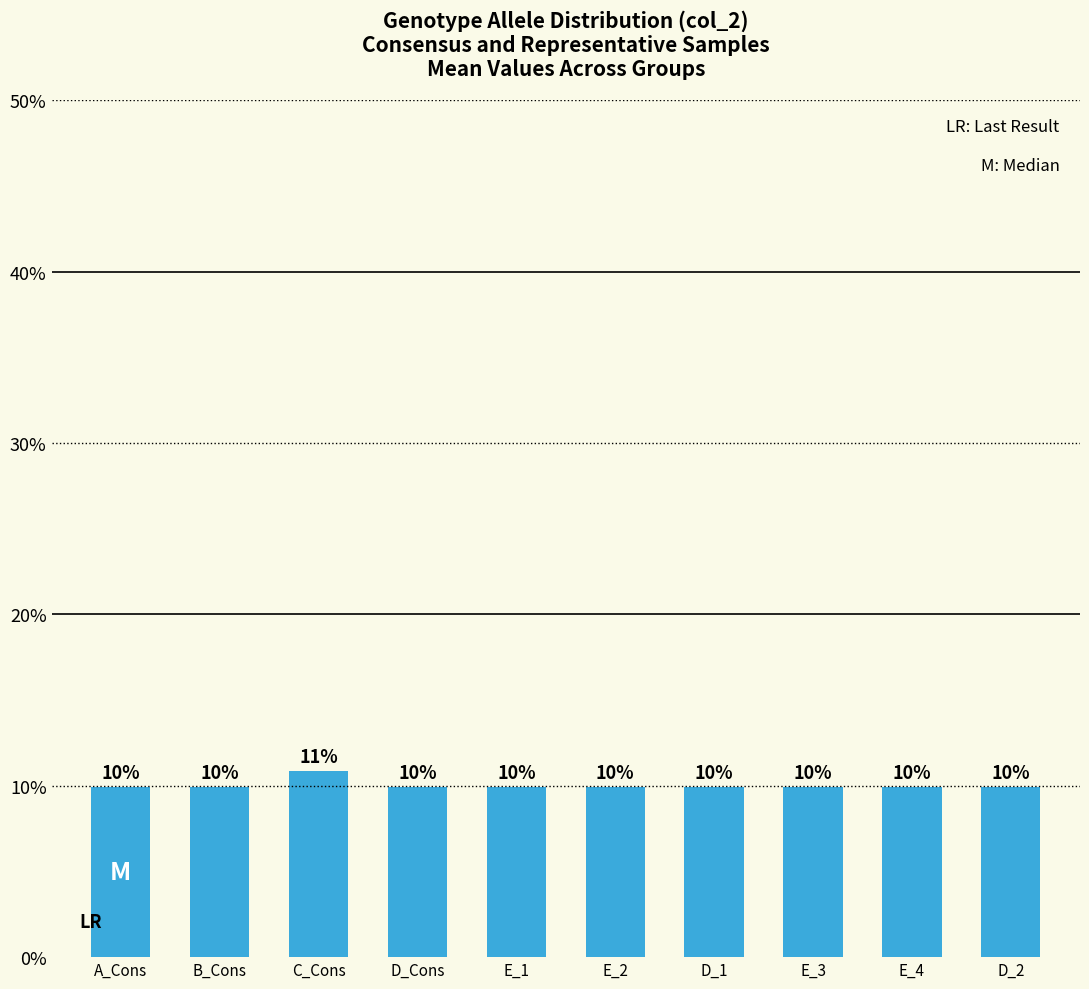

How many bars are there in total?

10